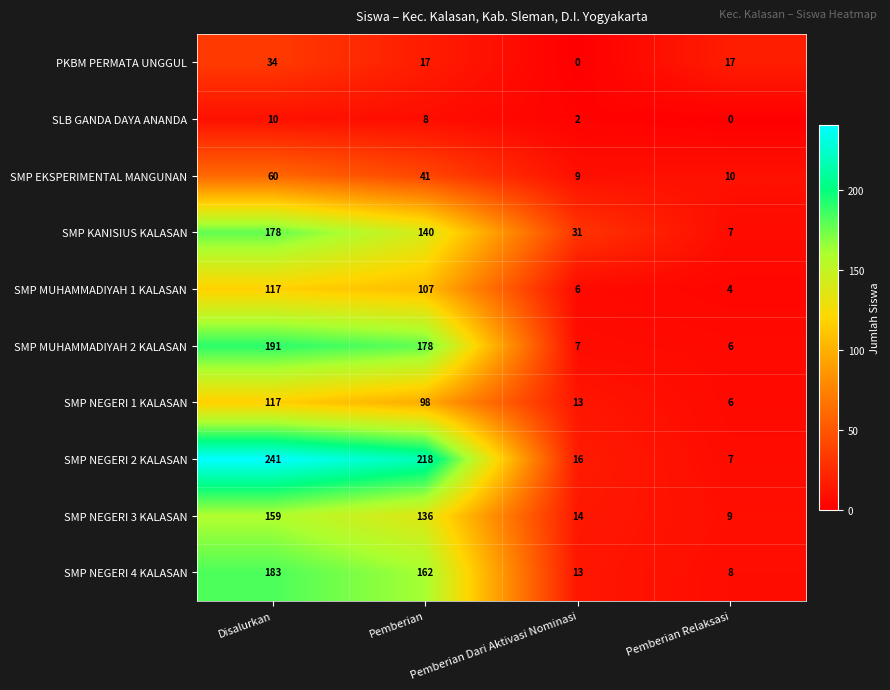

At which category is the sum across all series the highest?

Disalurkan